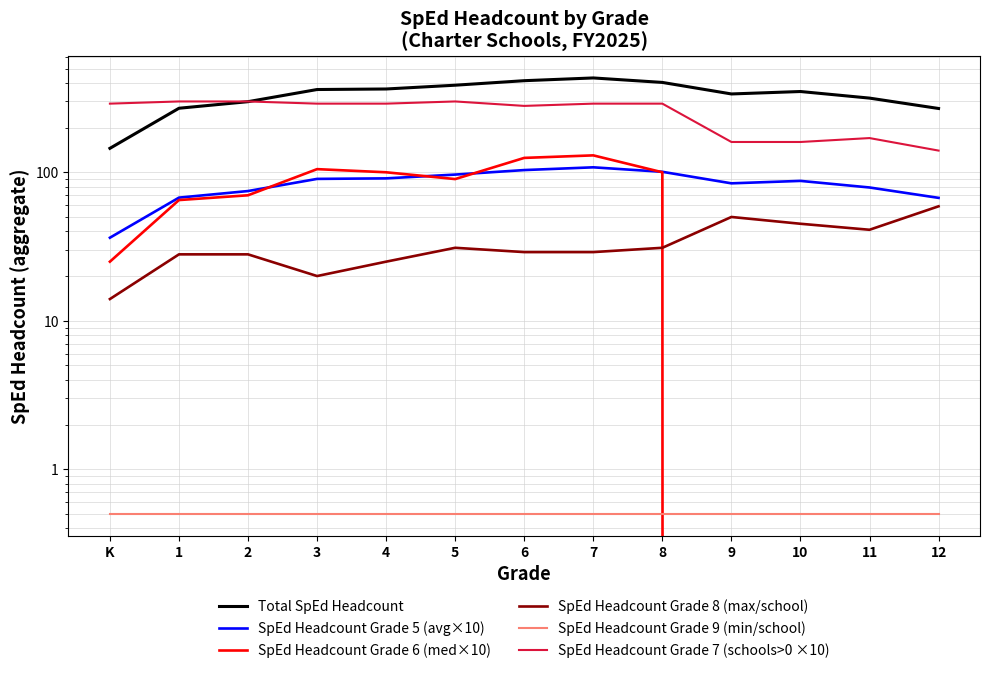

Is it true that SpEd Headcount Grade 6 (med×10) equals -49.1 at 9?

False